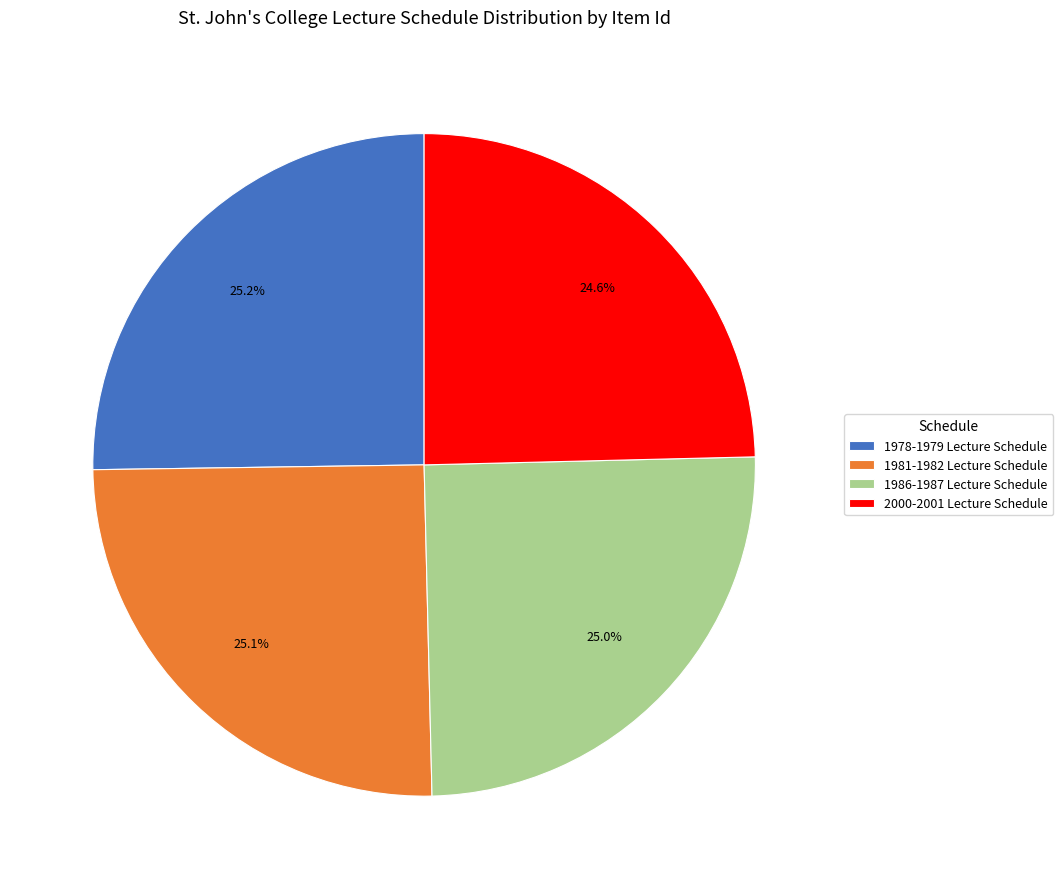

Combined, what portion of the pie is 1978-1979 Lecture Schedule and 2000-2001 Lecture Schedule?

49.8%